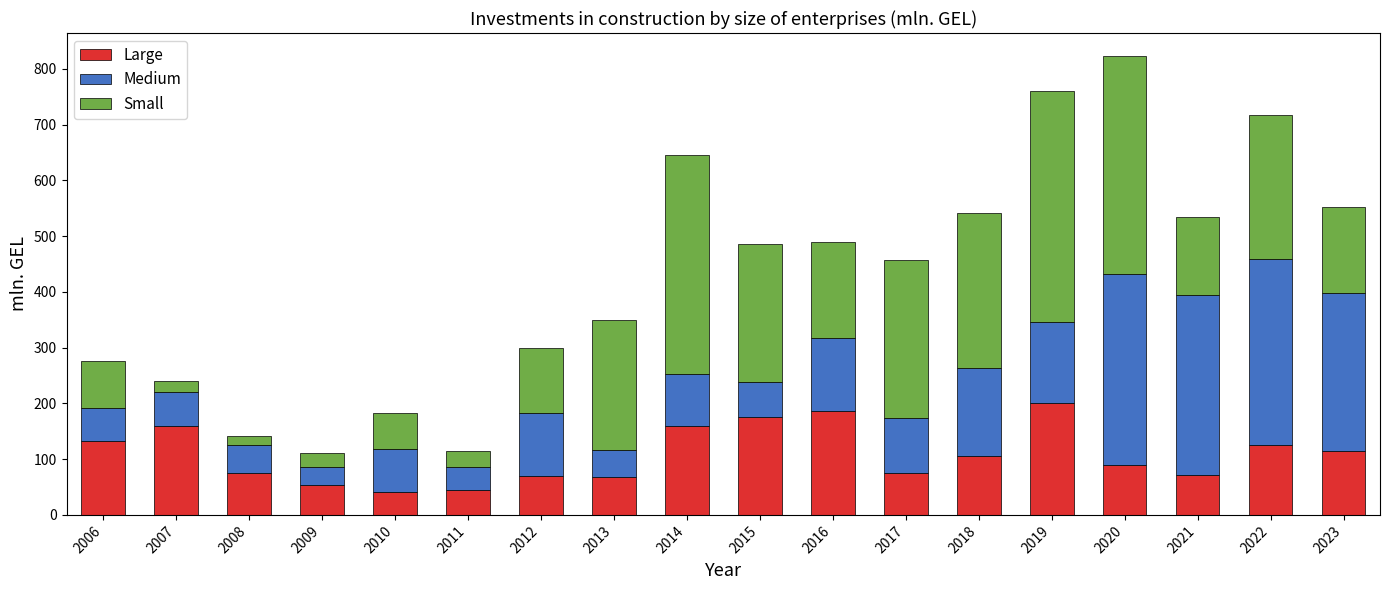

What is the highest value of the Large series?

201.0